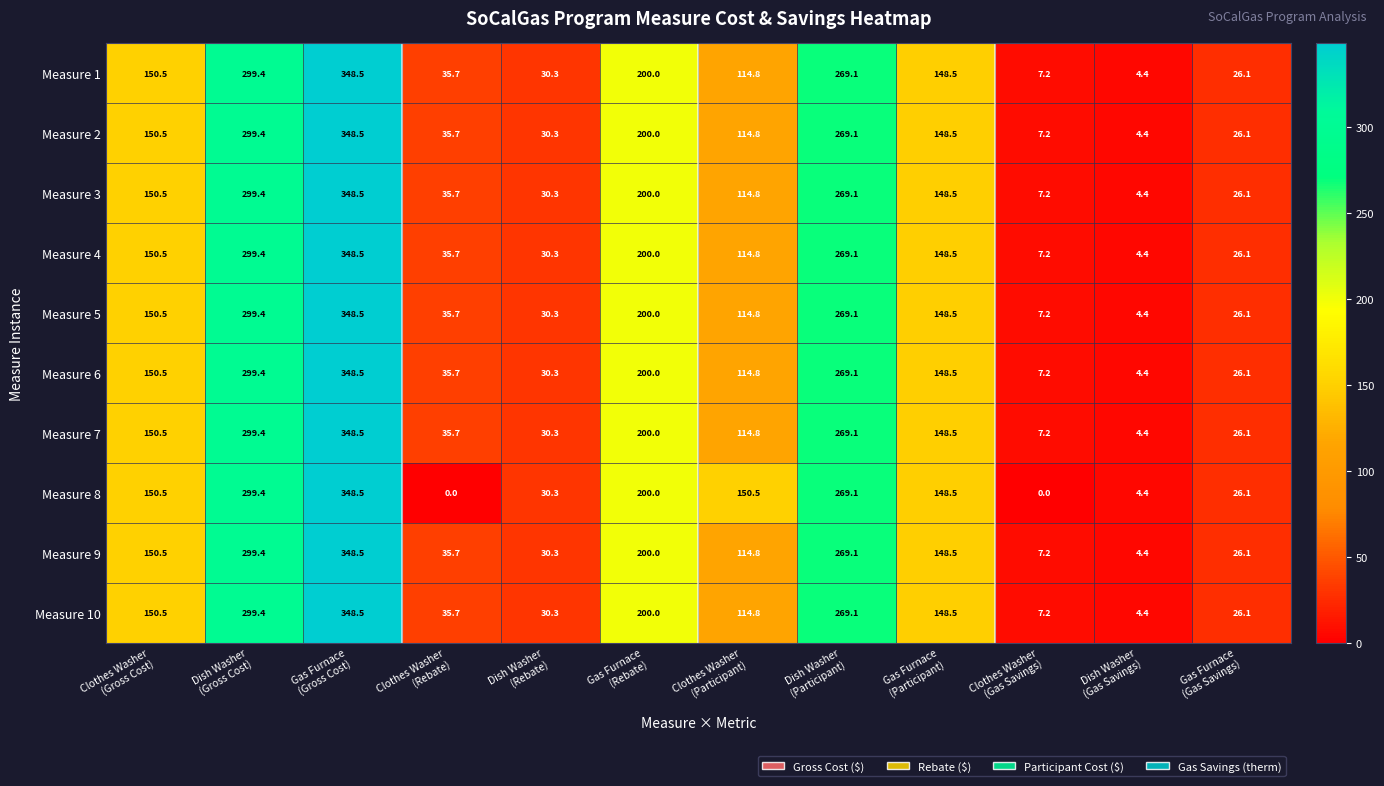

What is the sum of all Measure 4 values?

1634.5